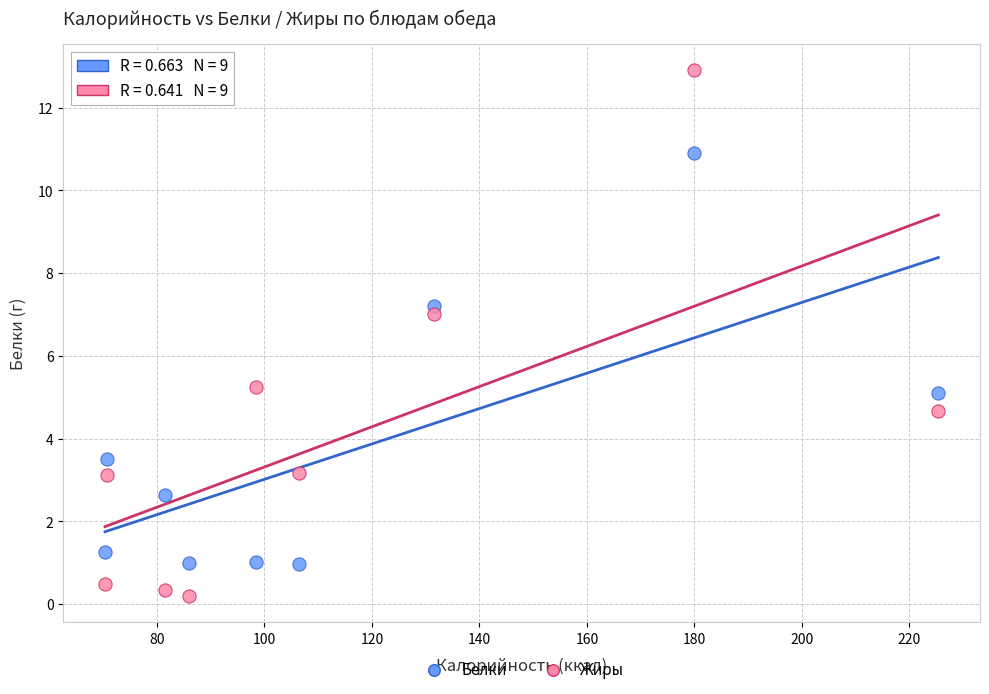

Across all data points, what is the range of X values (max minus min)?

155.1